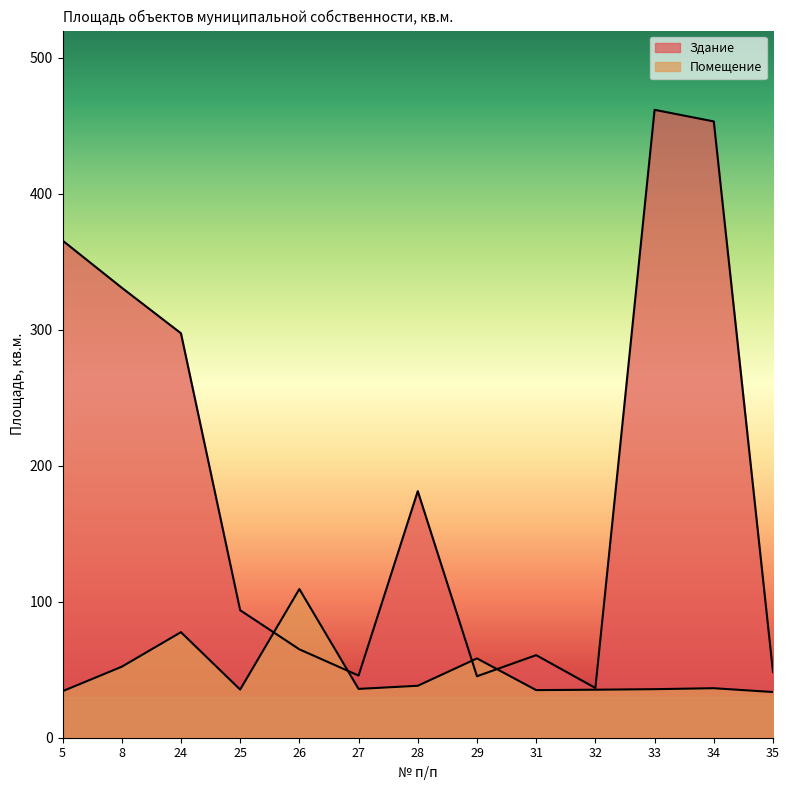

The value of Здание at 35 is 68.7. True or false?

False